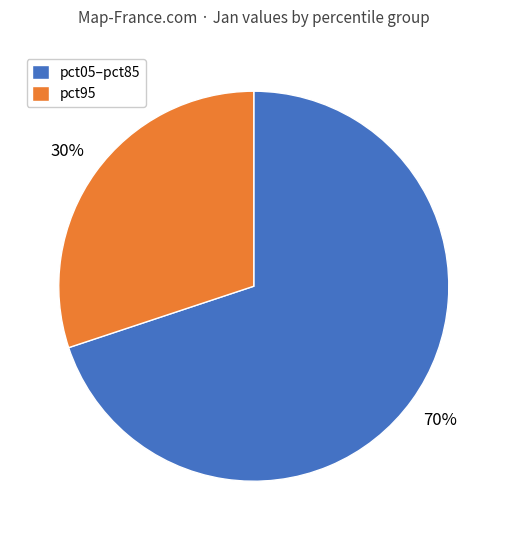

Is there a majority slice in this chart?

Yes